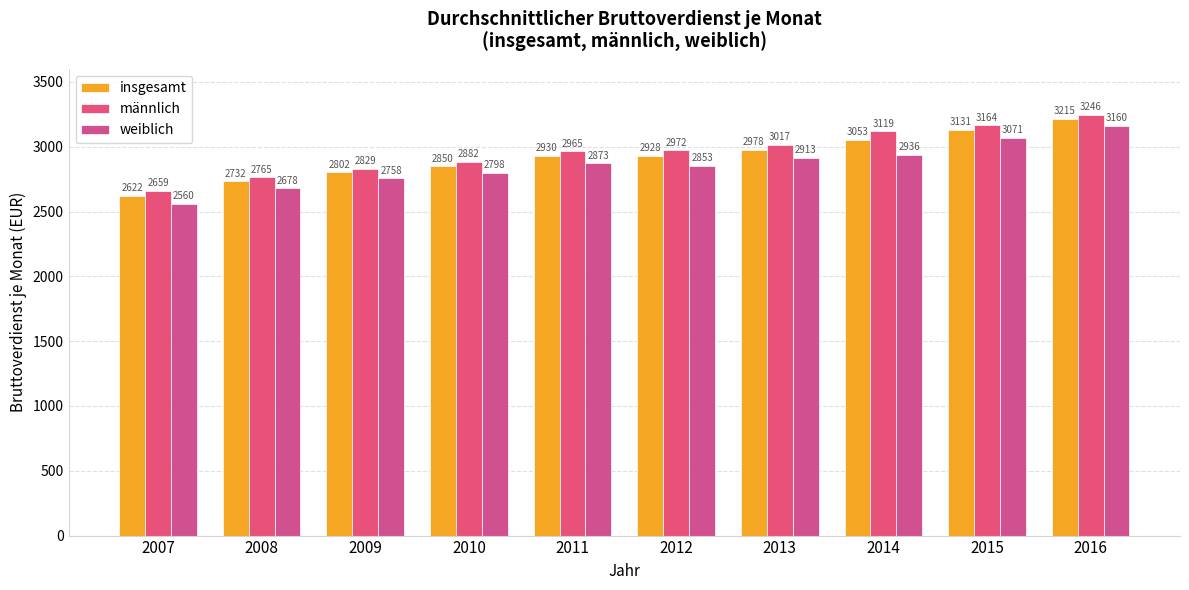

What is the difference between the maximum and minimum values in the männlich series?

587